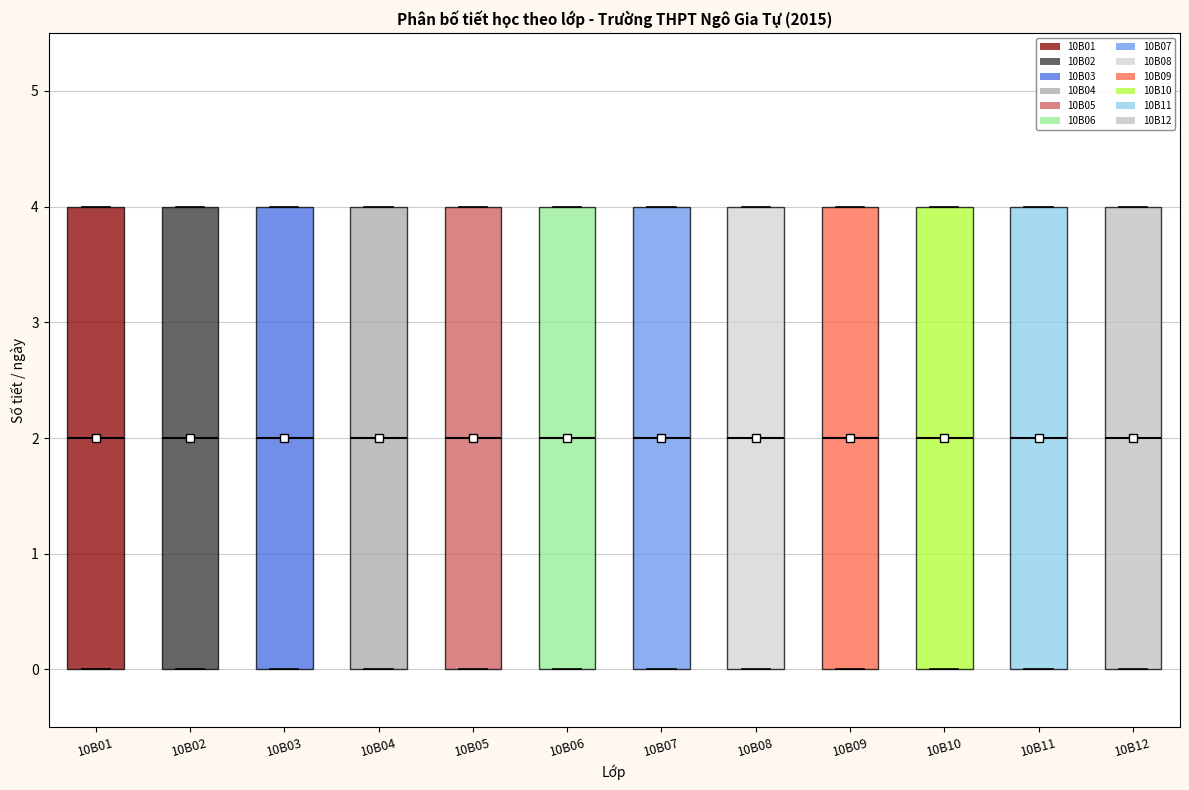

Reading left to right, read every box against the y-axis: the position of its median line, the range the box covers, and the ends of its whiskers. The values are not printed on the chart, so give them approximately, as read against the axis.

10B01: median 2, box 0 to 4, whiskers 0 to 4
10B02: median 2, box 0 to 4, whiskers 0 to 4
10B03: median 2, box 0 to 4, whiskers 0 to 4
10B04: median 2, box 0 to 4, whiskers 0 to 4
10B05: median 2, box 0 to 4, whiskers 0 to 4
10B06: median 2, box 0 to 4, whiskers 0 to 4
10B07: median 2, box 0 to 4, whiskers 0 to 4
10B08: median 2, box 0 to 4, whiskers 0 to 4
10B09: median 2, box 0 to 4, whiskers 0 to 4
10B10: median 2, box 0 to 4, whiskers 0 to 4
10B11: median 2, box 0 to 4, whiskers 0 to 4
10B12: median 2, box 0 to 4, whiskers 0 to 4